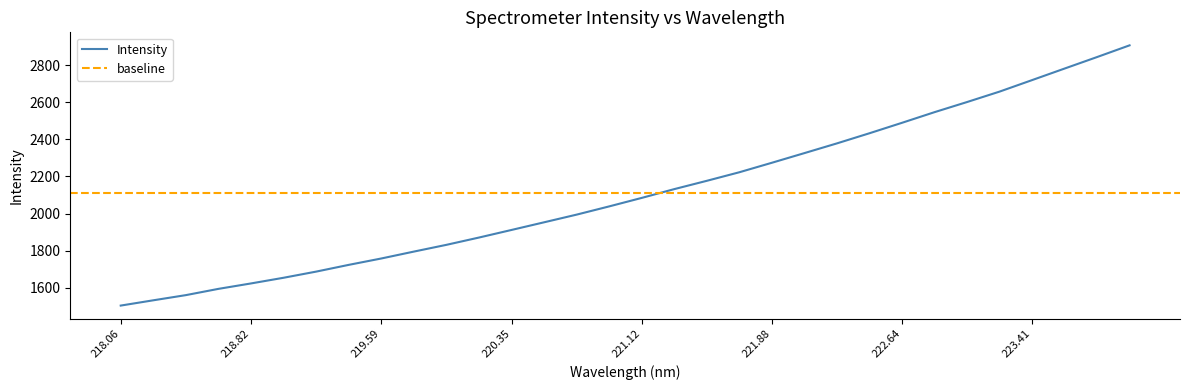

What is the maximum value for Intensity?

2906.4